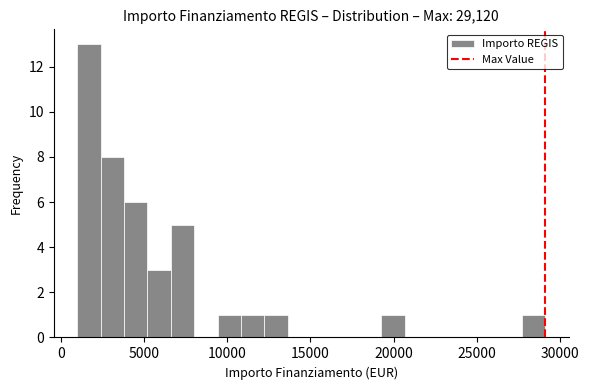

Around what value on the x-axis is the tallest bar? Give the approximate position of its centre, as read against the axis.

1500